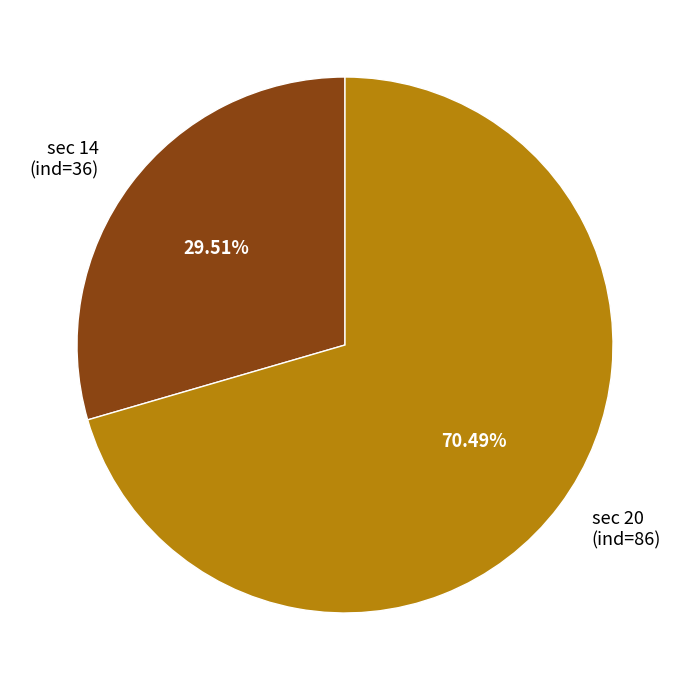

Rank the categories by value from lowest to highest.

sec 14 (ind=36), sec 20 (ind=86)